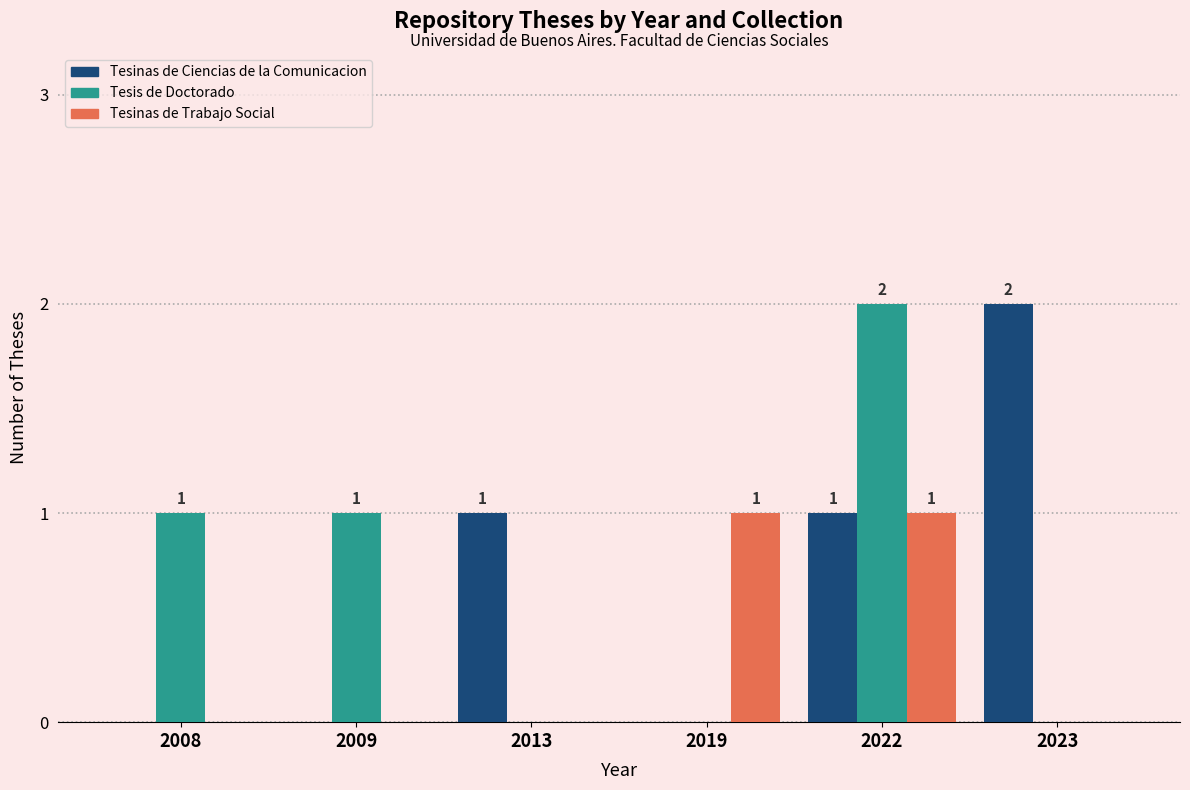

What is the maximum value shown in the chart?

2